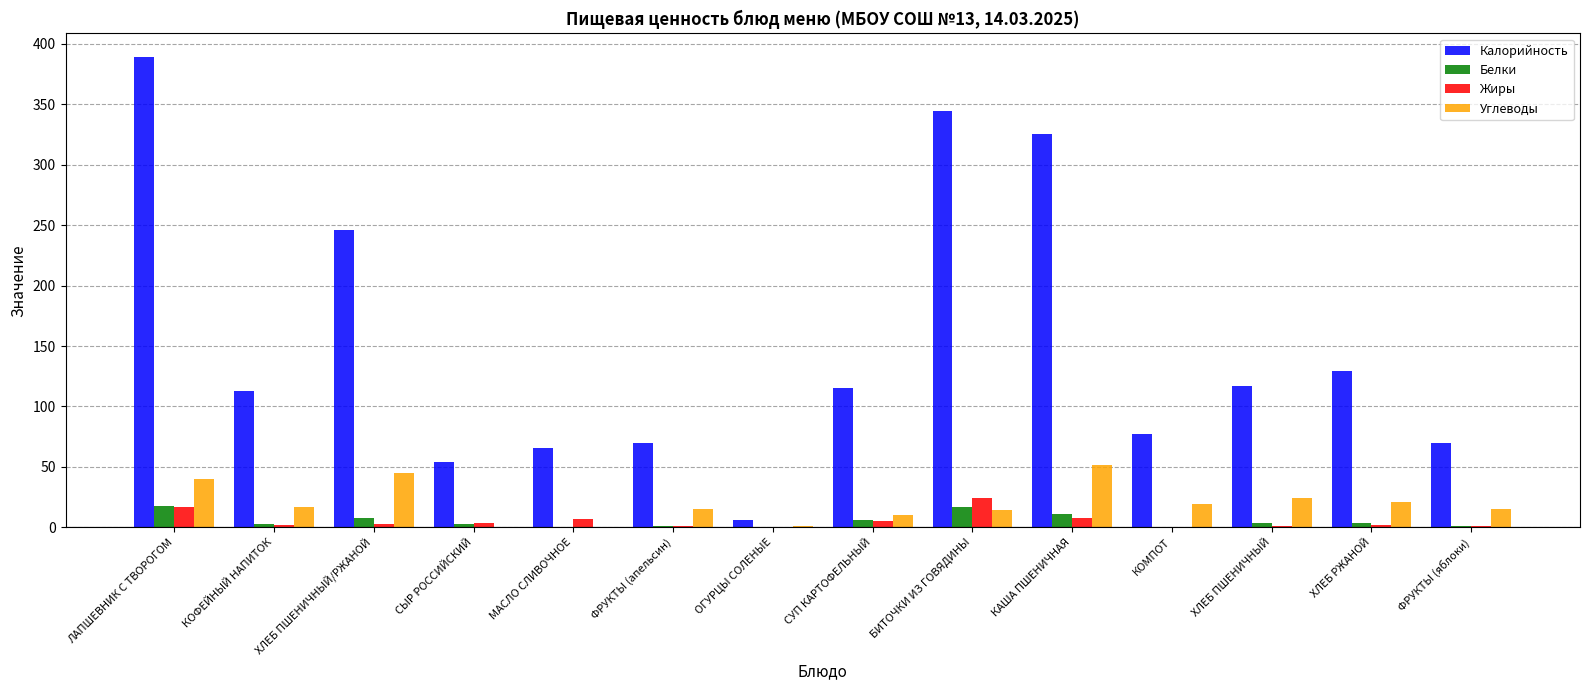

What is the difference between the Углеводы values at ХЛЕБ ПШЕНИЧНЫЙ/РЖАНОЙ and СЫР РОССИЙСКИЙ?

45.0